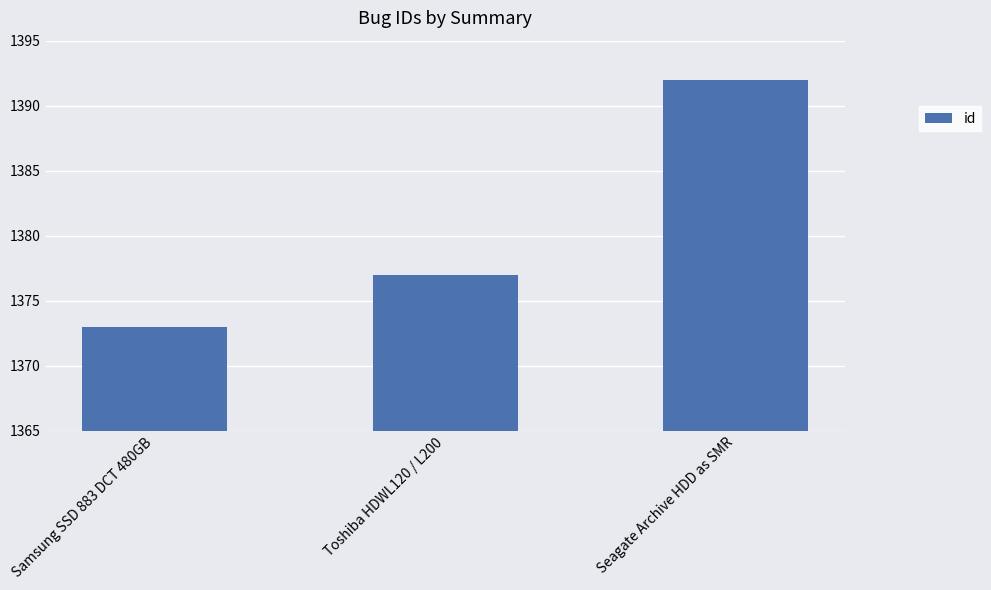

Rank the categories by value from lowest to highest.

Samsung SSD 883 DCT 480GB, Toshiba HDWL120 / L200, Seagate Archive HDD as SMR